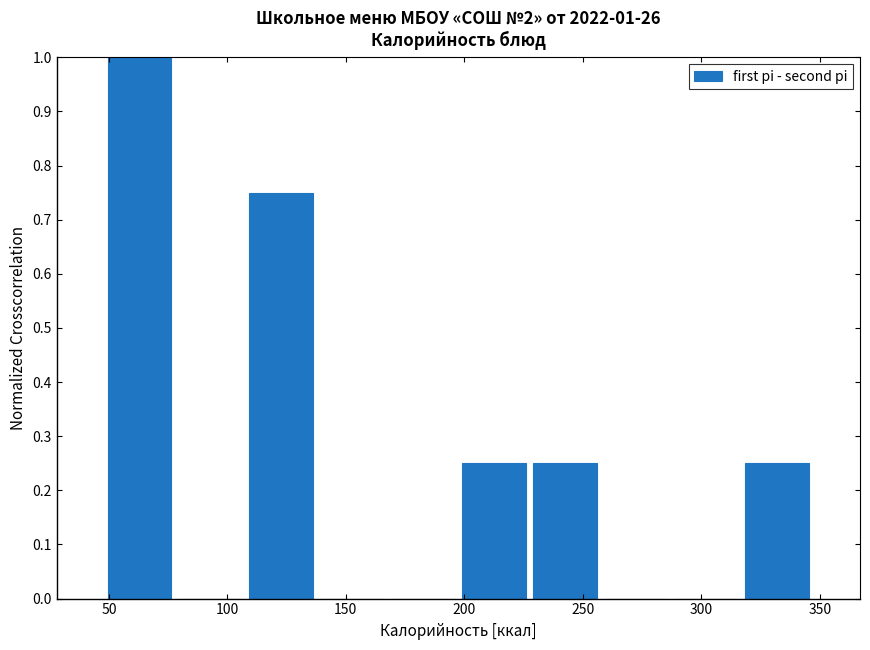

Over which range of the x-axis is the bar tallest?

50 to 80